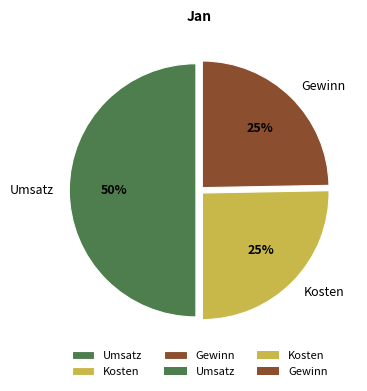

How many segments does this pie chart have?

3